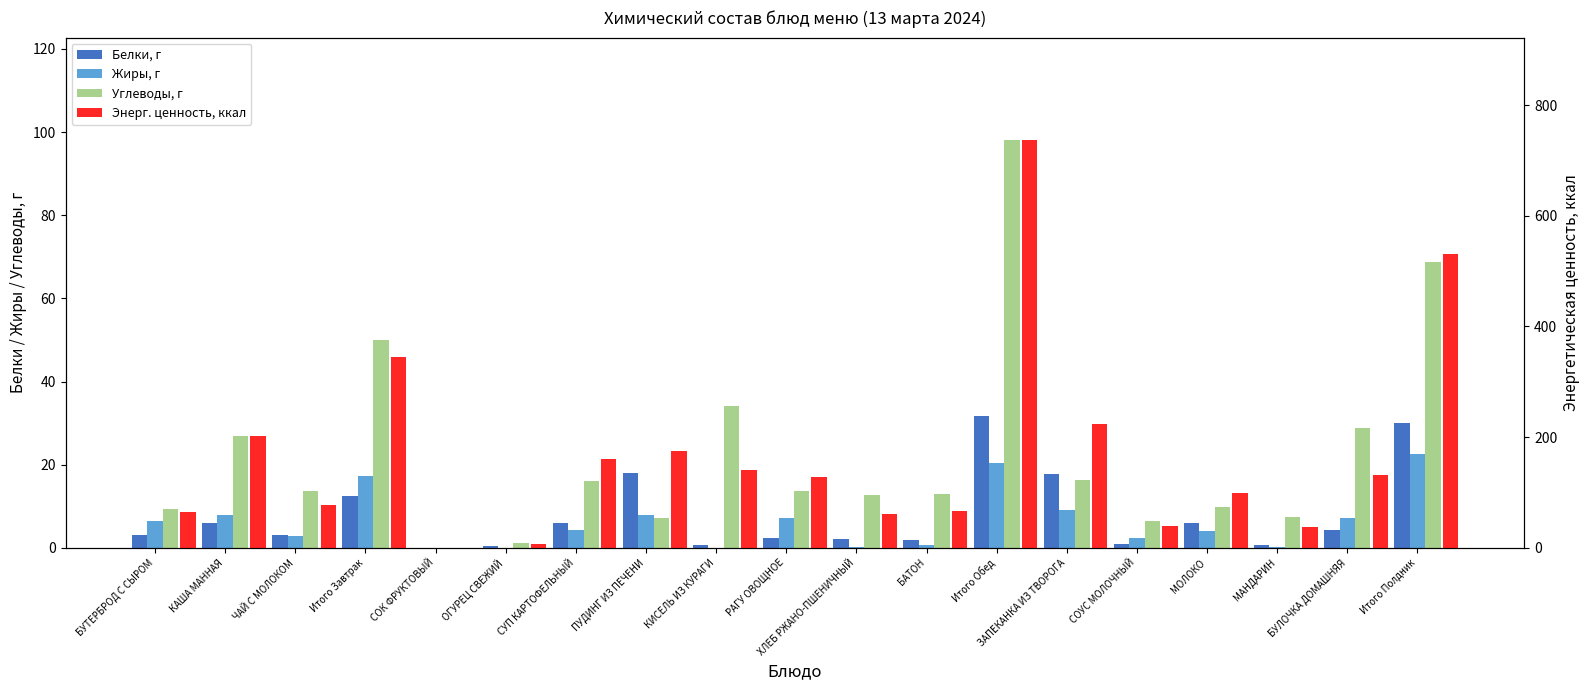

What position from the left is Итого Завтрак?

4